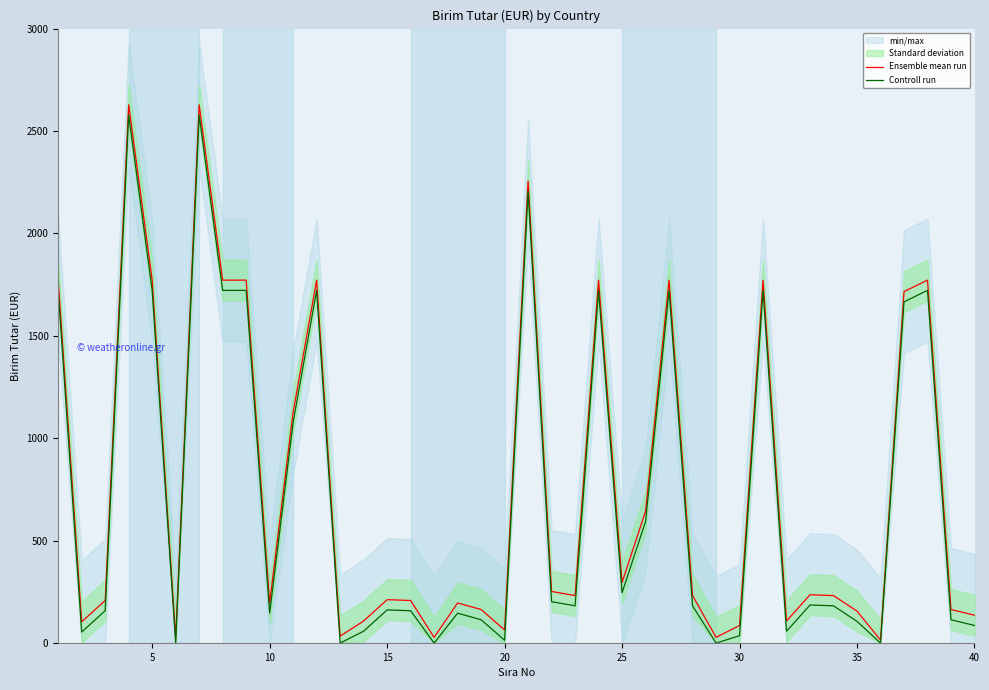

Is the value of Ensemble mean run at 5 greater than the value of Controll run at 16?

Yes